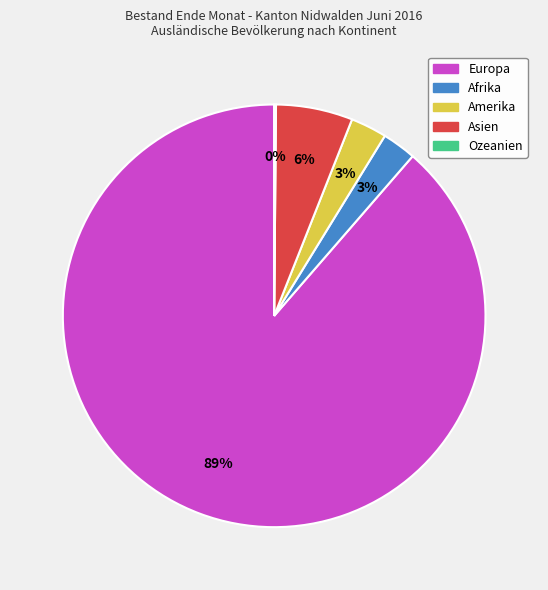

Is the sum of Afrika and Asien greater than half?

No